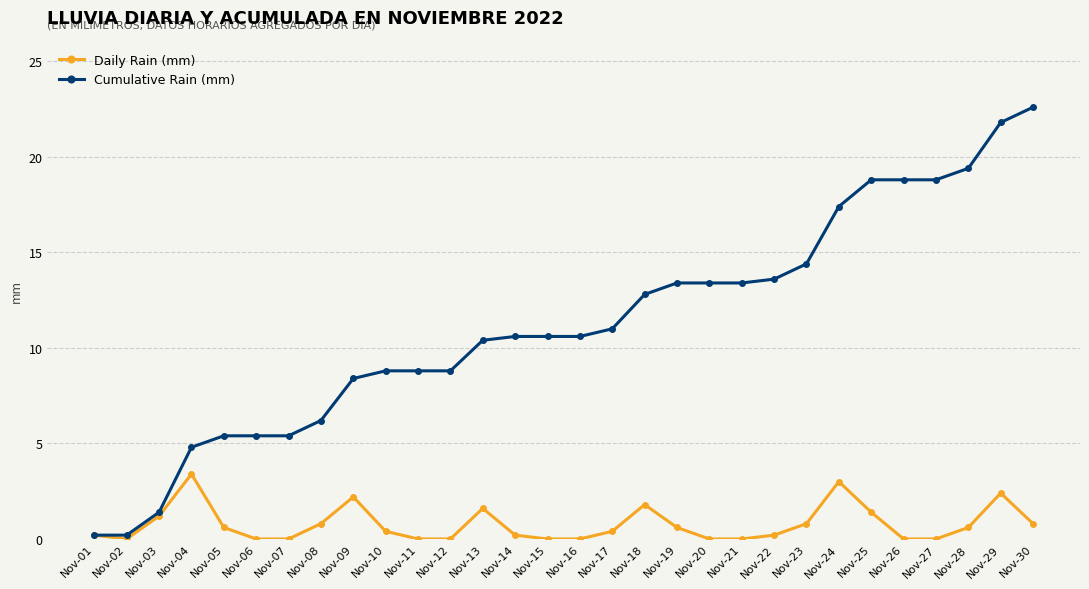

Is the value of Cumulative Rain (mm) at Nov-10 greater than the value of Daily Rain (mm) at Nov-19?

Yes